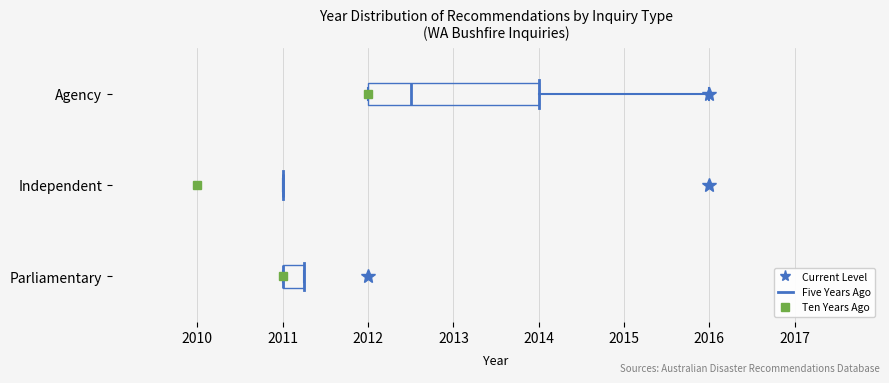

Which box is the widest, from its left edge to its right edge?

Agency